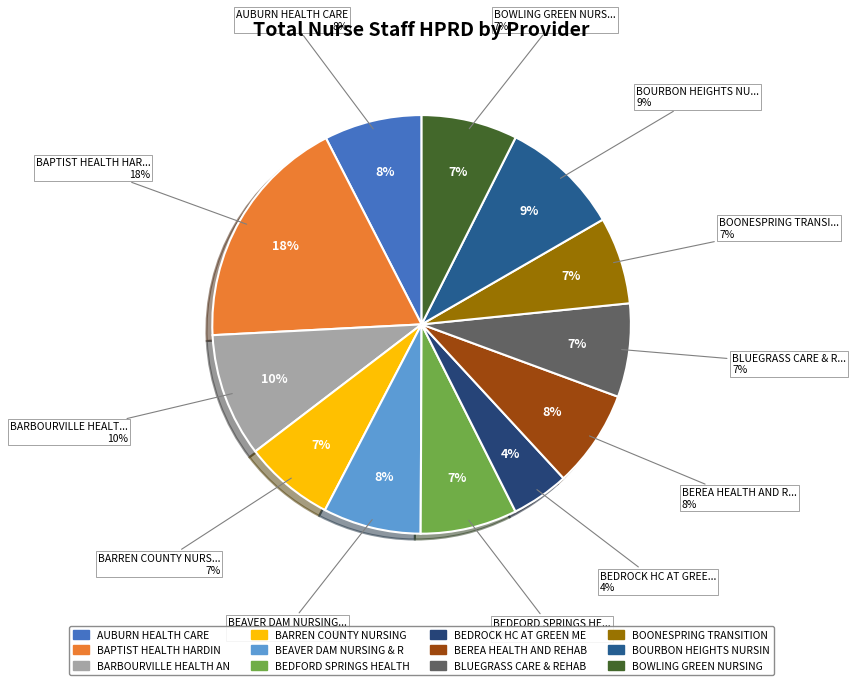

To the nearest percent, what is the average slice percentage?

8%